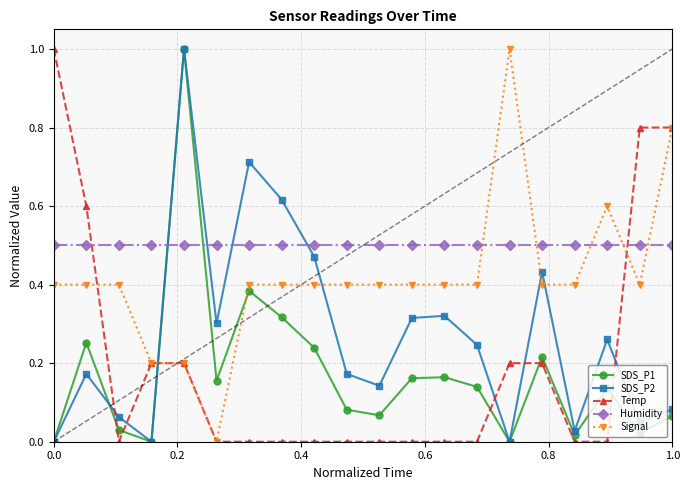

What is the maximum value shown in the chart?

1.0